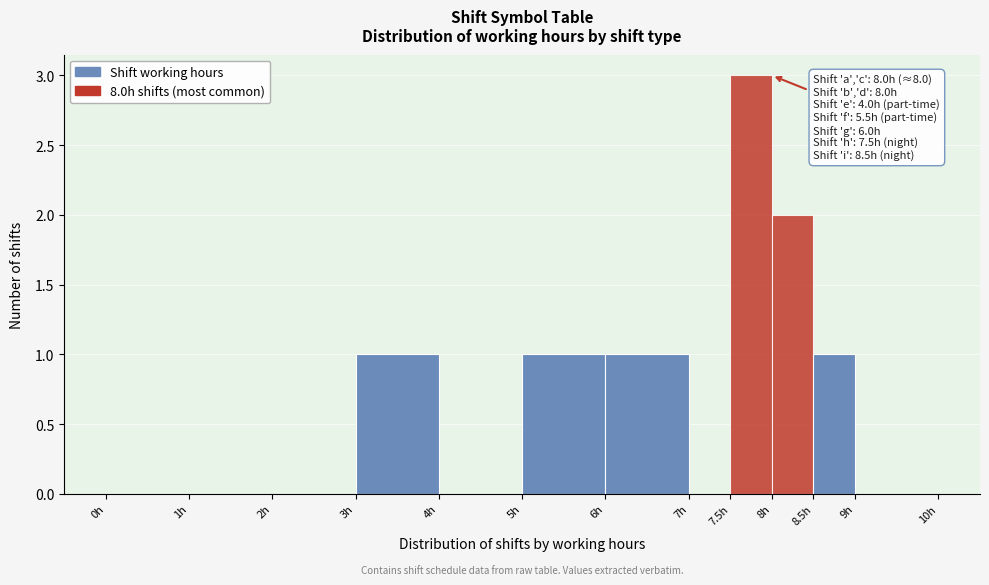

Which range on the x-axis has the tallest bar?

7.5 to 8.0